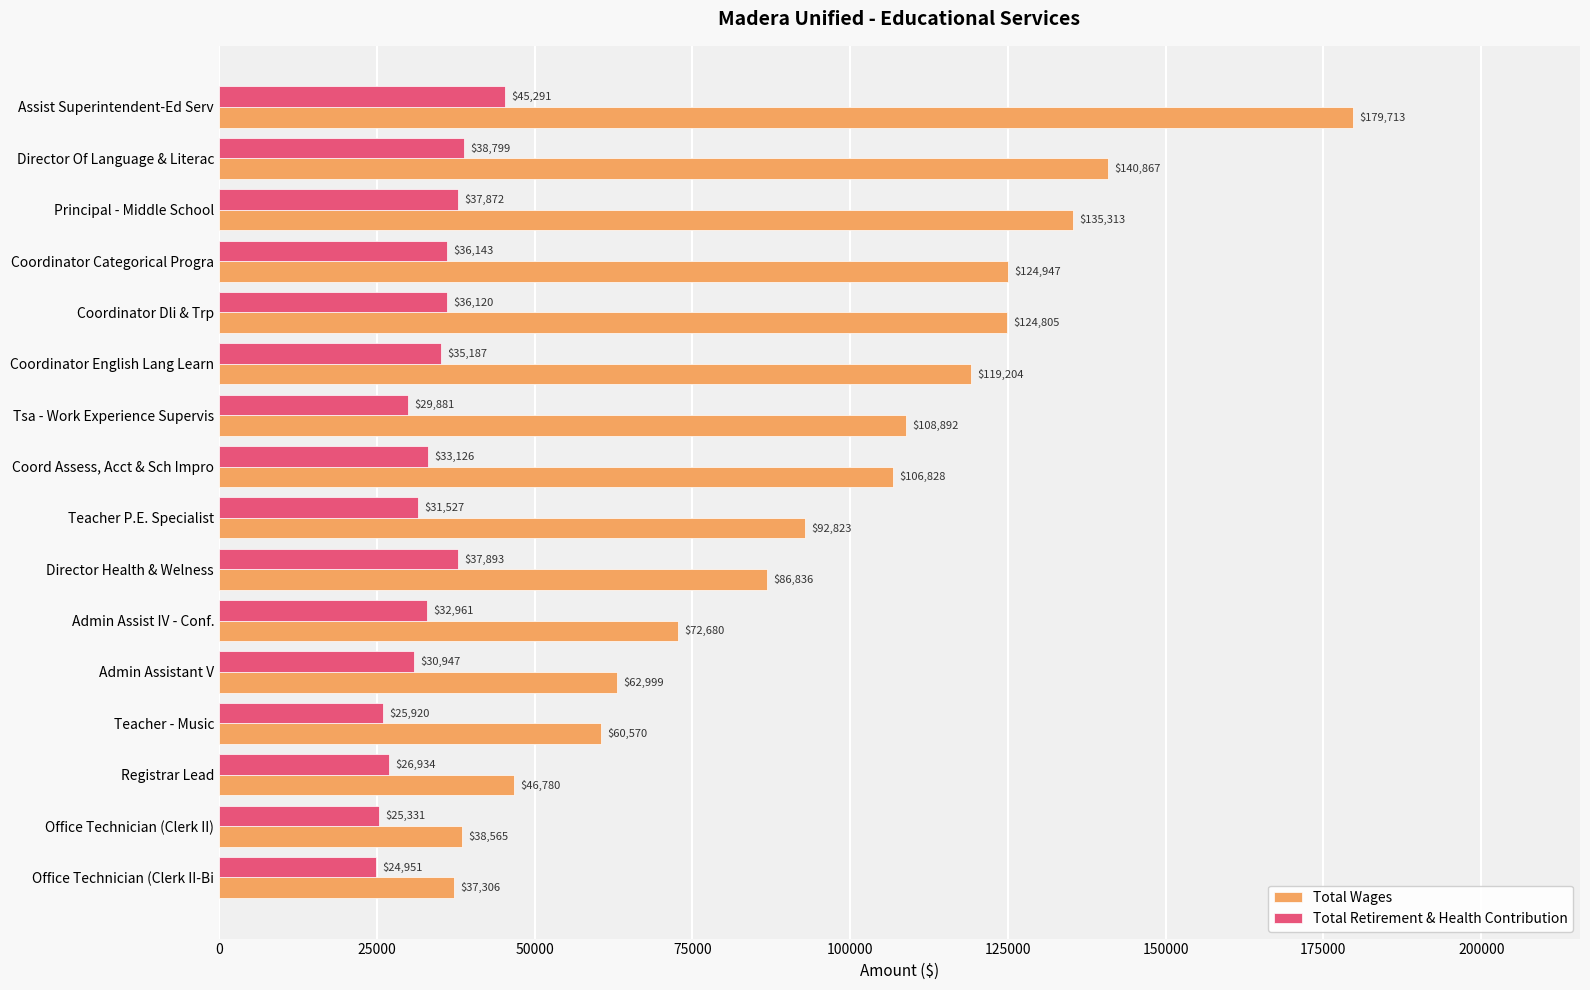

Rank the categories by Total Wages value from lowest to highest.

Office Technician (Clerk II-Bi, Office Technician (Clerk II), Registrar Lead, Teacher - Music, Admin Assistant V, Admin Assist IV - Conf., Director Health & Welness, Teacher P.E. Specialist, Coord Assess, Acct & Sch Impro, Tsa - Work Experience Supervis, Coordinator English Lang Learn, Coordinator Dli & Trp, Coordinator Categorical Progra, Principal - Middle School, Director Of Language & Literac, Assist Superintendent-Ed Serv